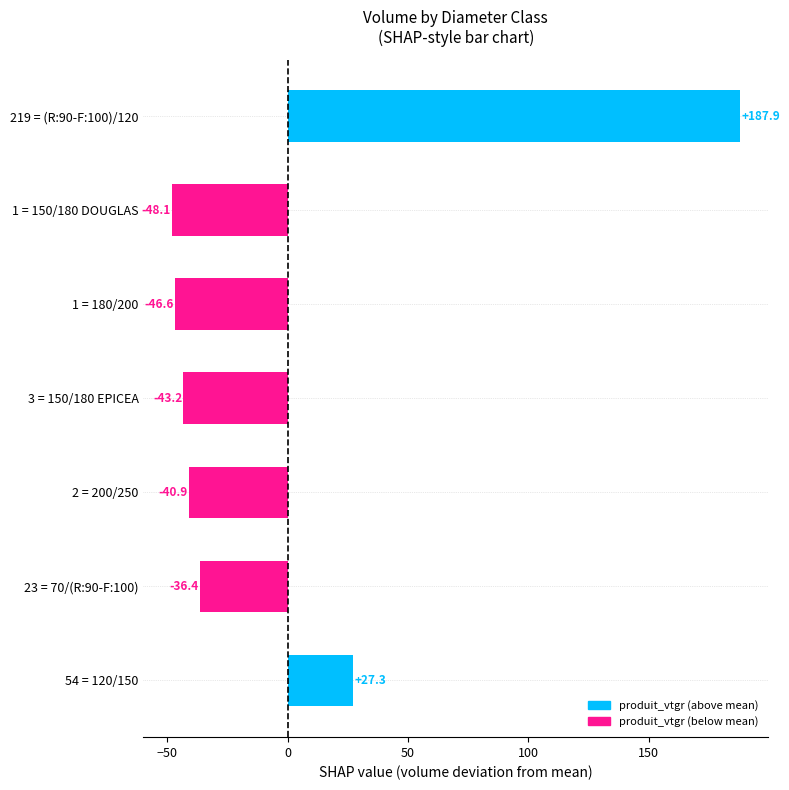

Where is the data nearest to the value 69?

54 = 120/150